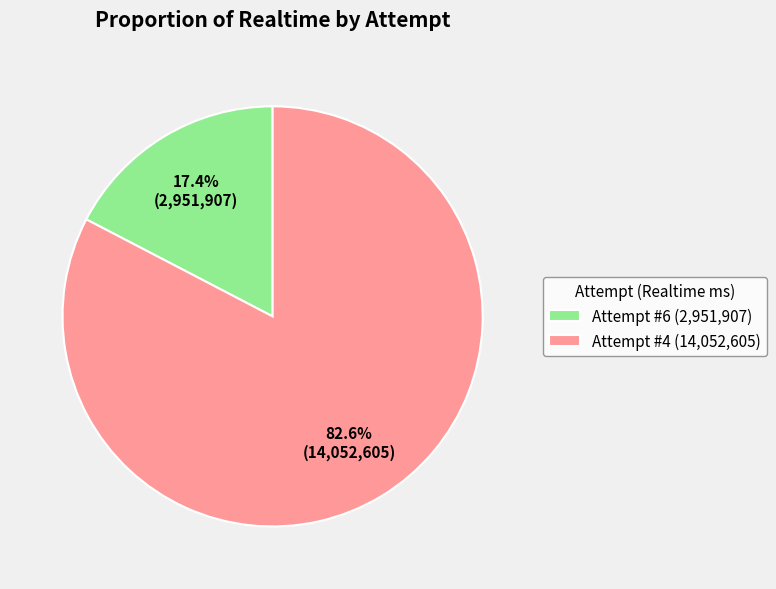

Count the number of slices in the pie.

2